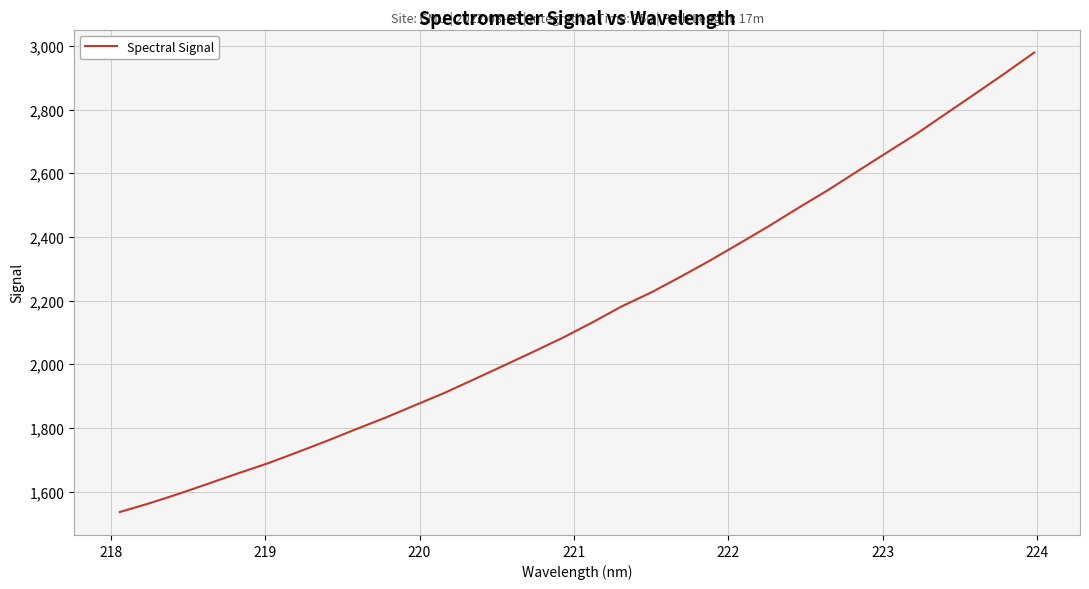

What is the minimum value shown in the chart?

1536.0